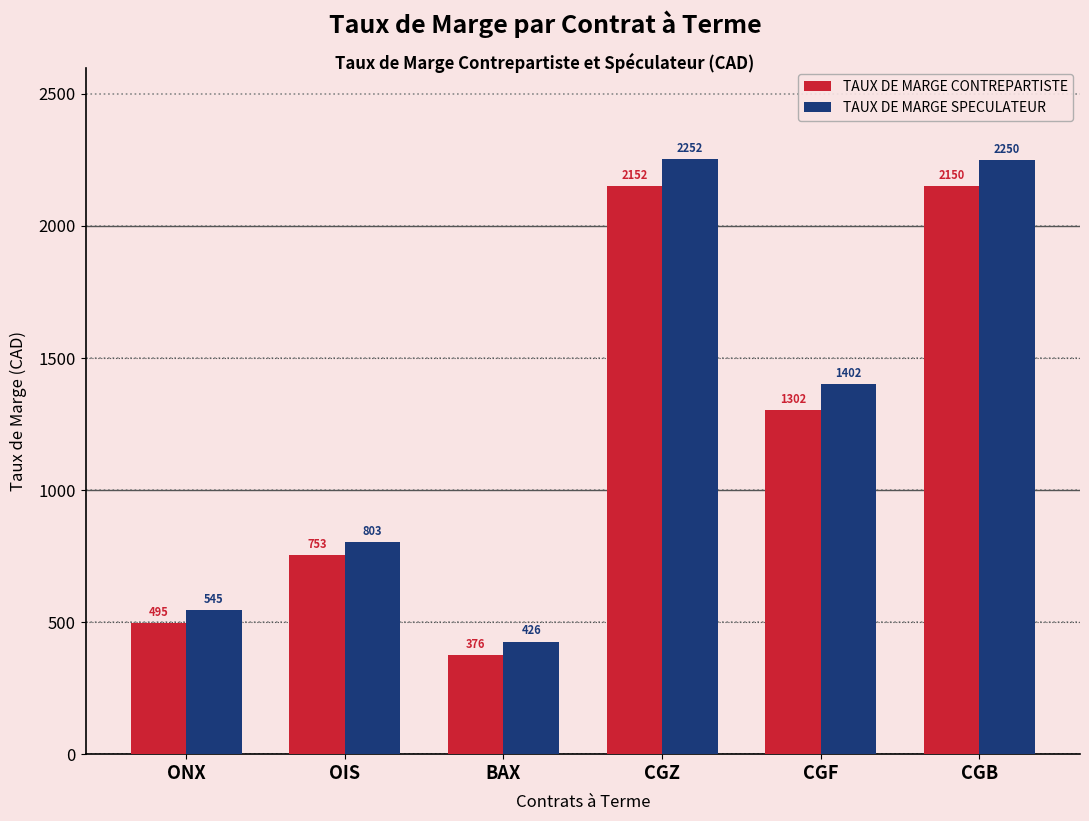

What is the difference between the second highest and second lowest values in the TAUX DE MARGE CONTREPARTISTE series?

1655